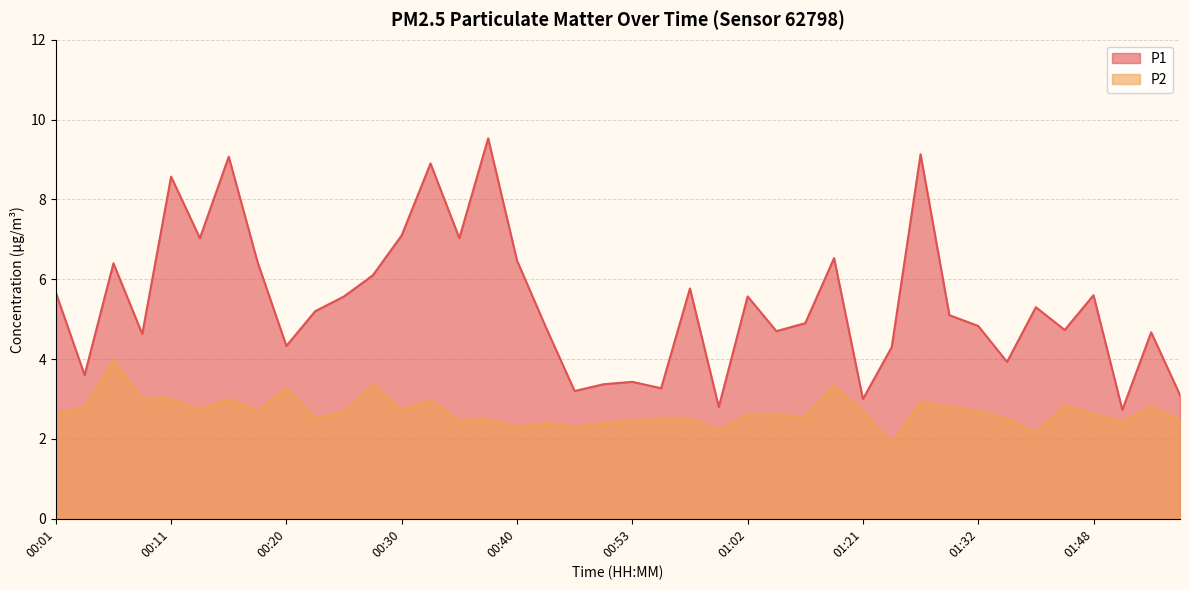

What is the lowest value of the P1 series?

2.7